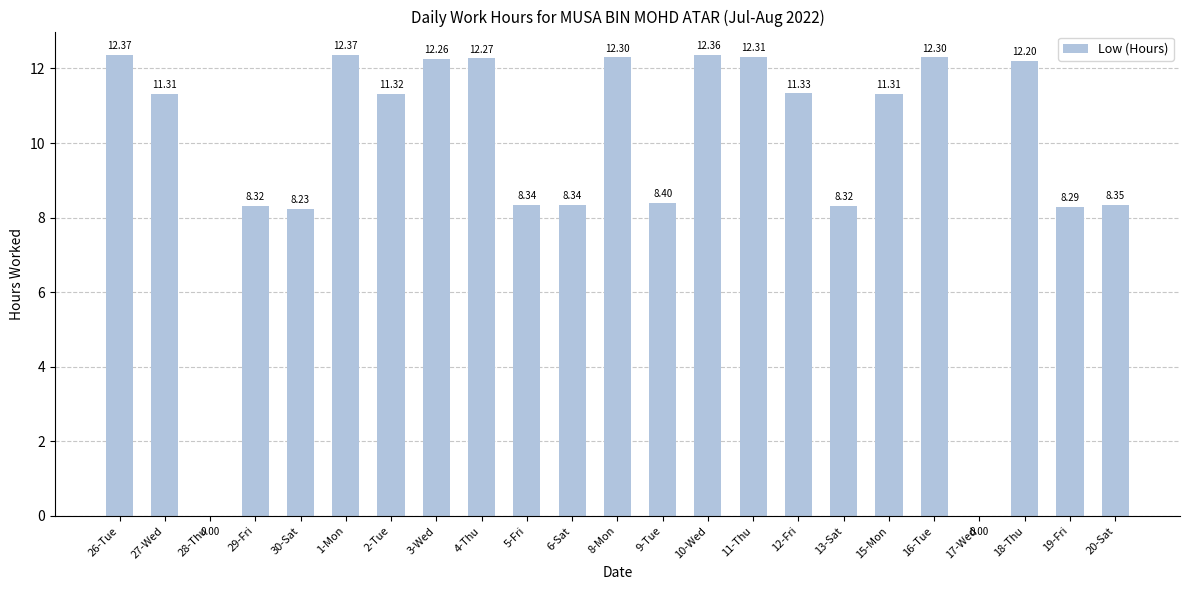

What is the ratio of the value at 20-Sat to the value at 26-Tue?

0.7